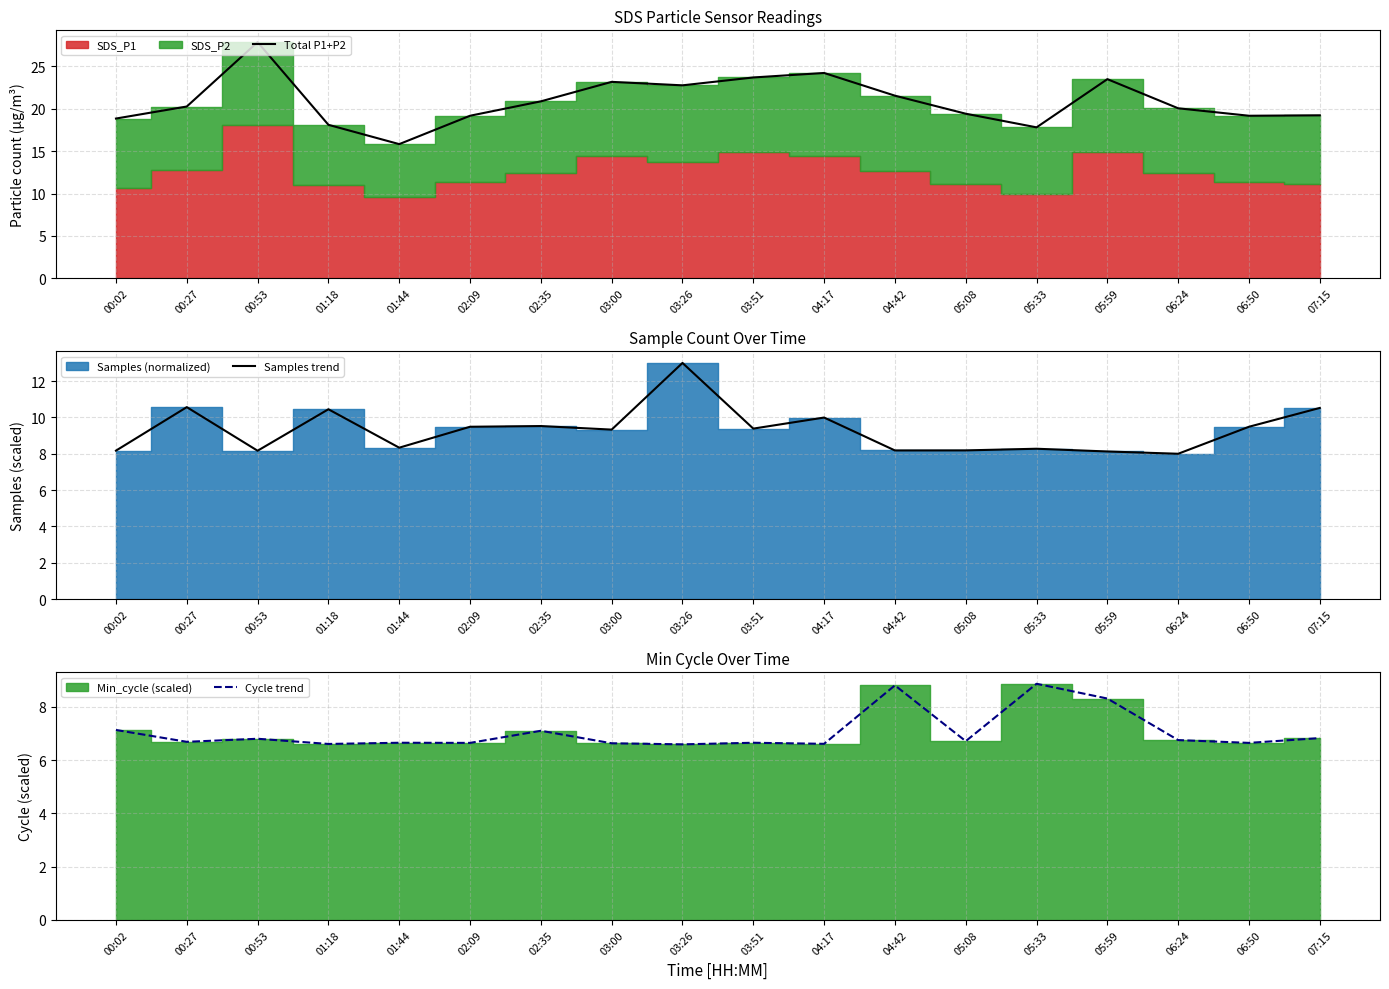

Which series has the widest spread of values?

Total P1+P2